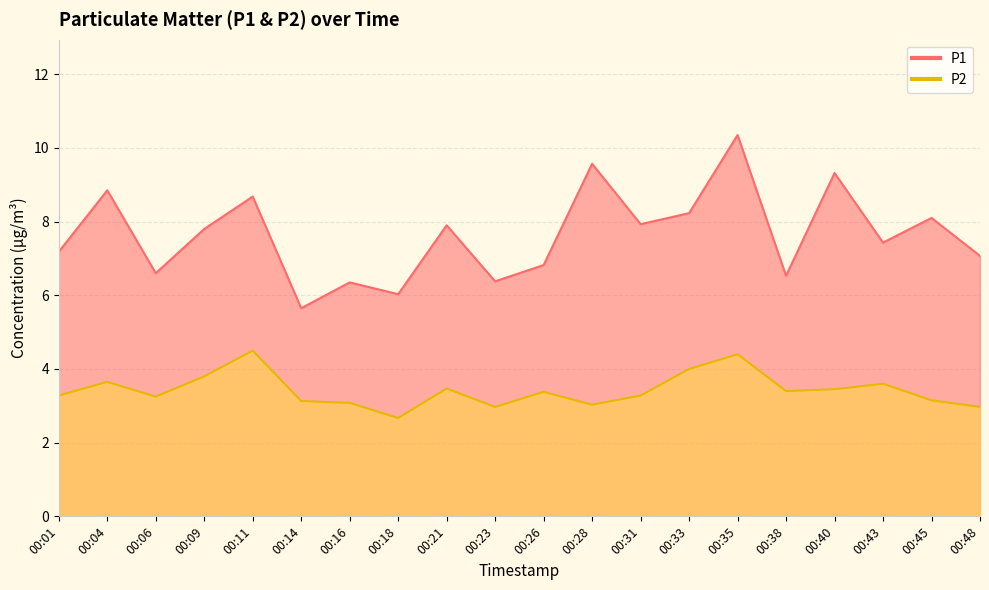

What is the sum of the P2 values at 00:23 and 00:31?

6.2